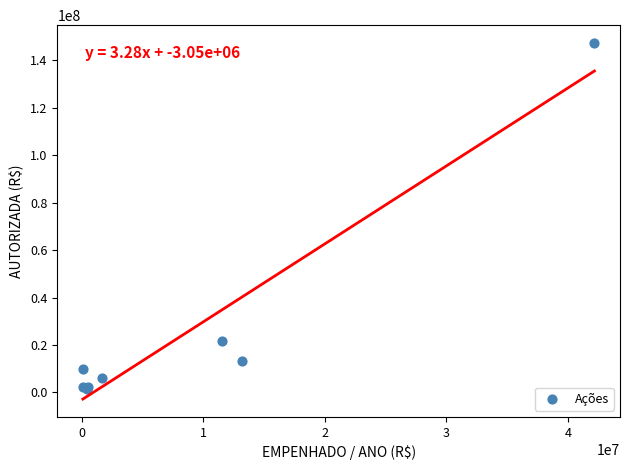

What Y value in the scatter plot is closest to 74281810?

21677667.0